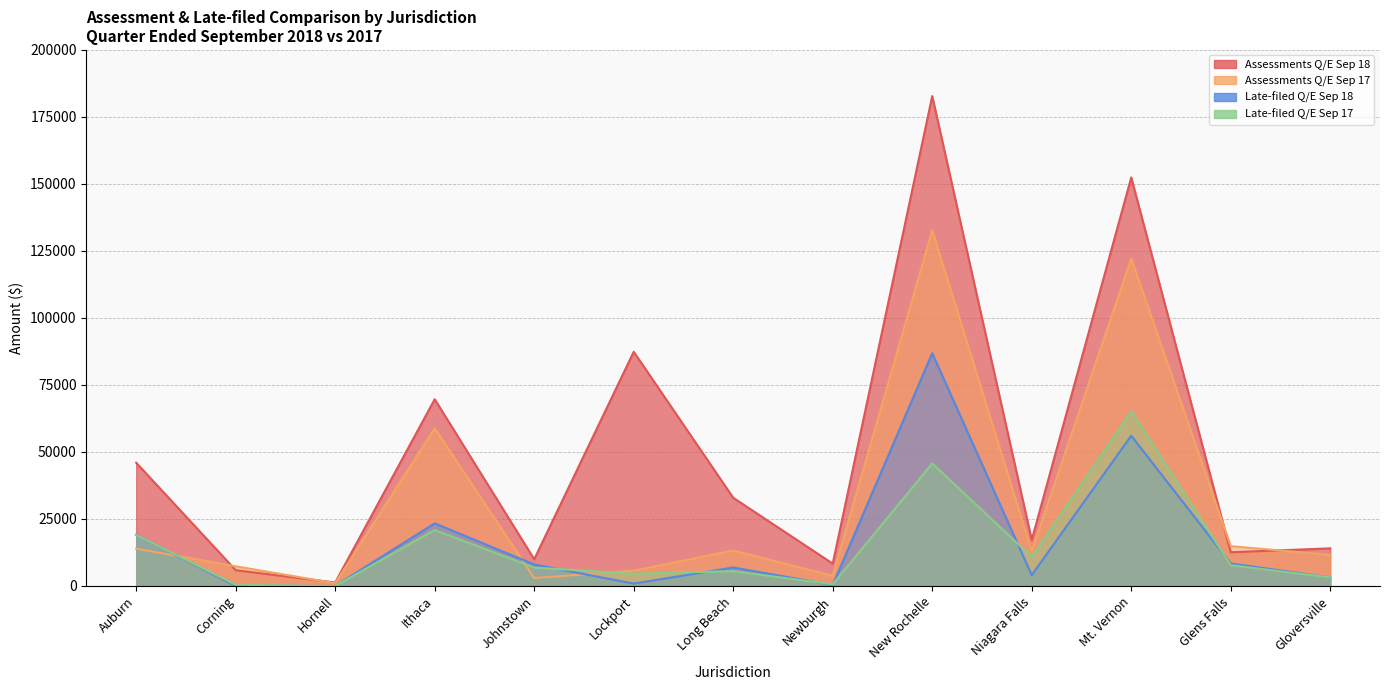

True or false: Assessments Q/E Sep 17 has a value of 23307.5 at Long Beach.

False